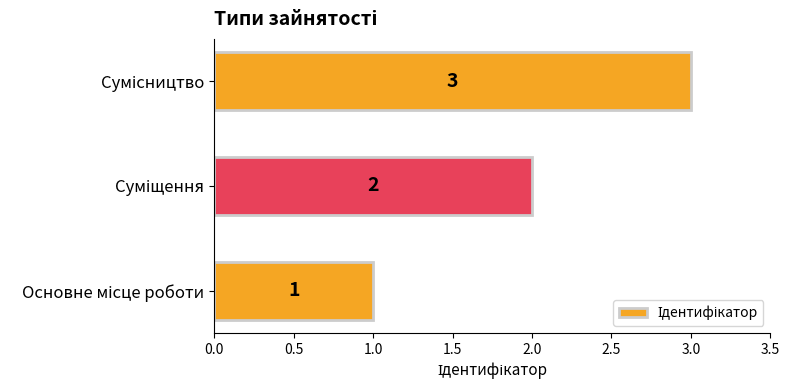

Does the chart contain any negative values?

No